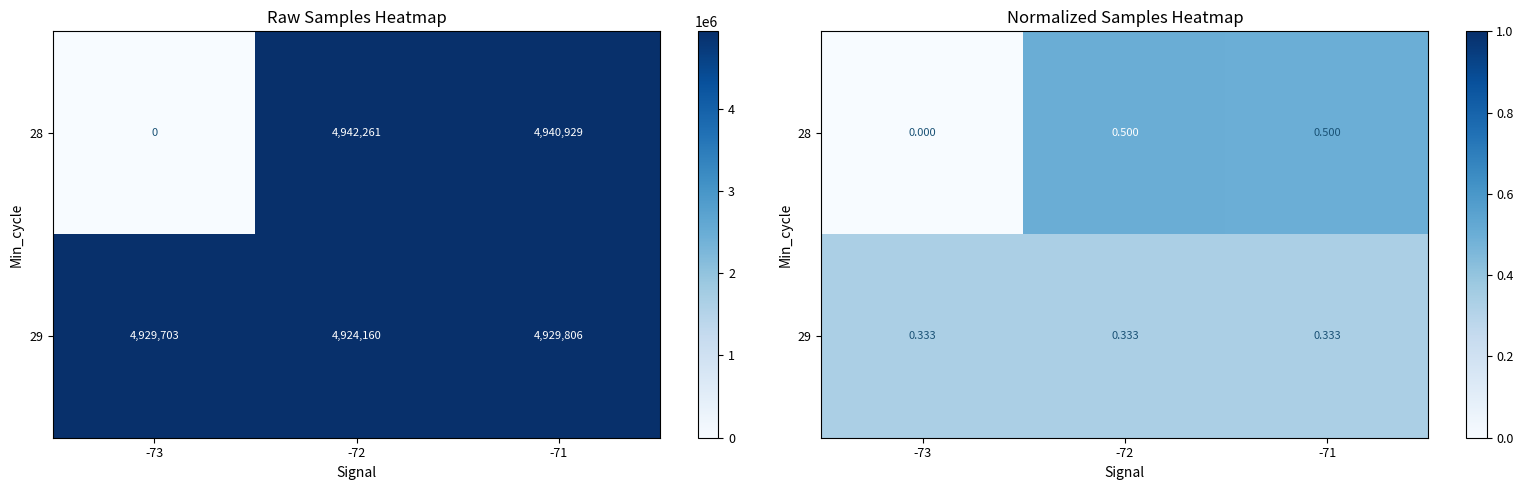

What is the difference between the highest and lowest values at -72?

0.2